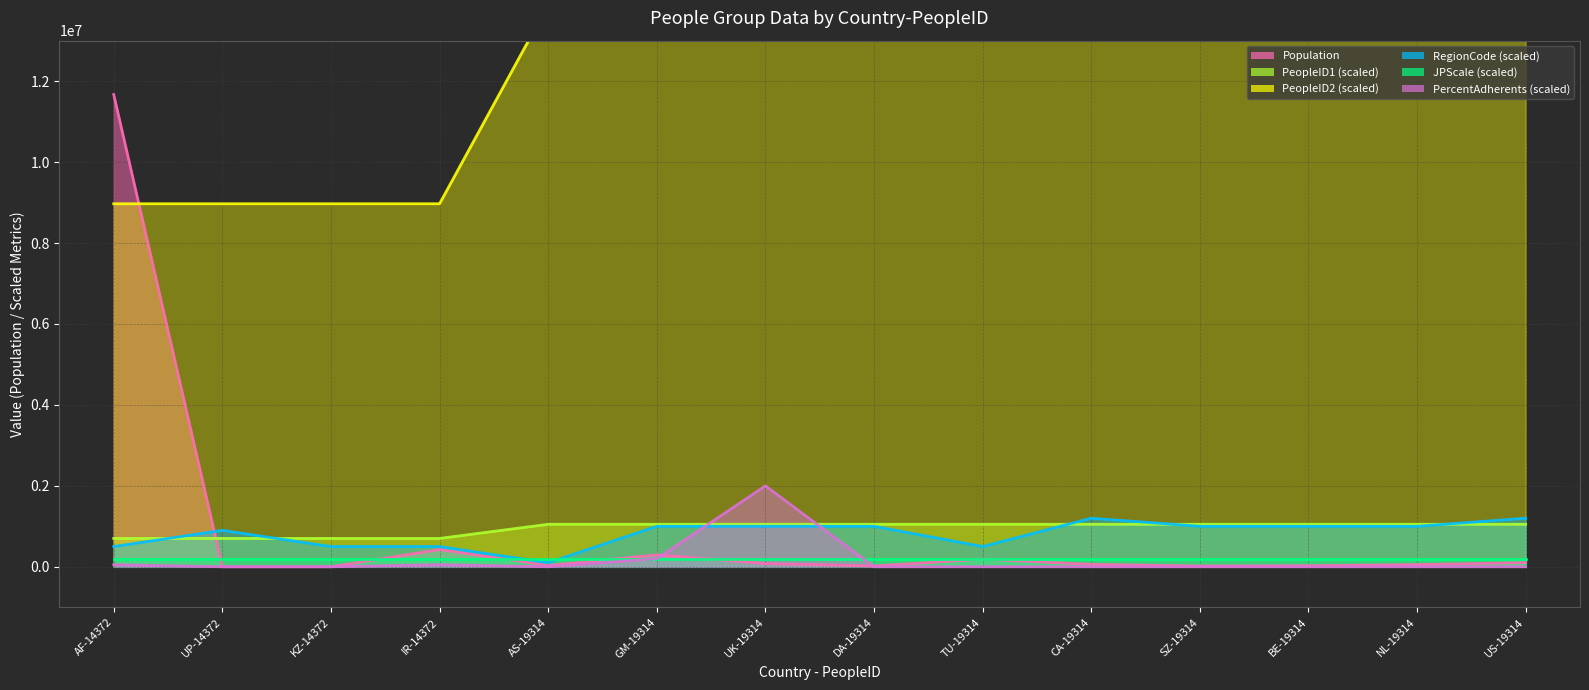

What is the difference between the second highest and second lowest values in the Population series?

424100